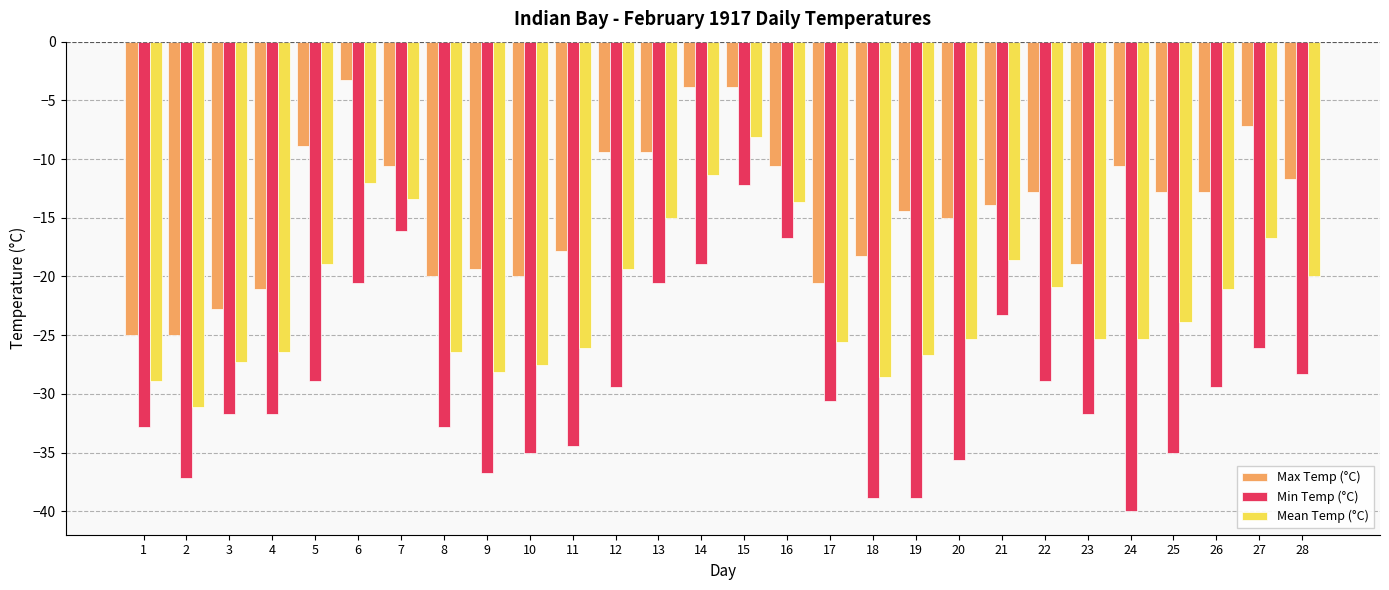

The value of Max Temp (°C) at 18 is -18.3. True or false?

True